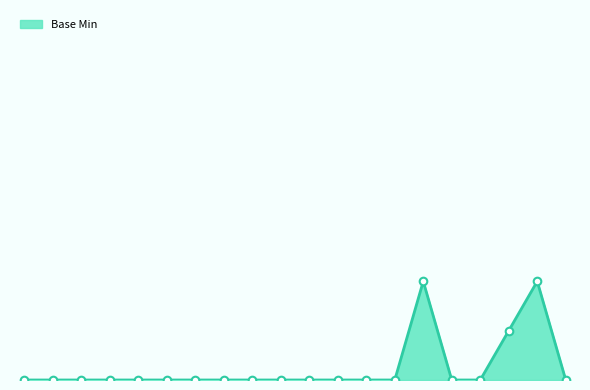

Does the chart have visible grid lines?

No